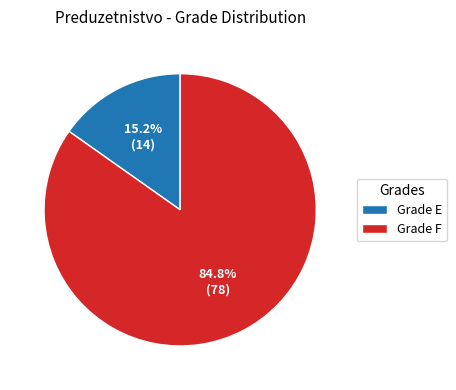

What portion of the pie excludes Grade F?

15.2%